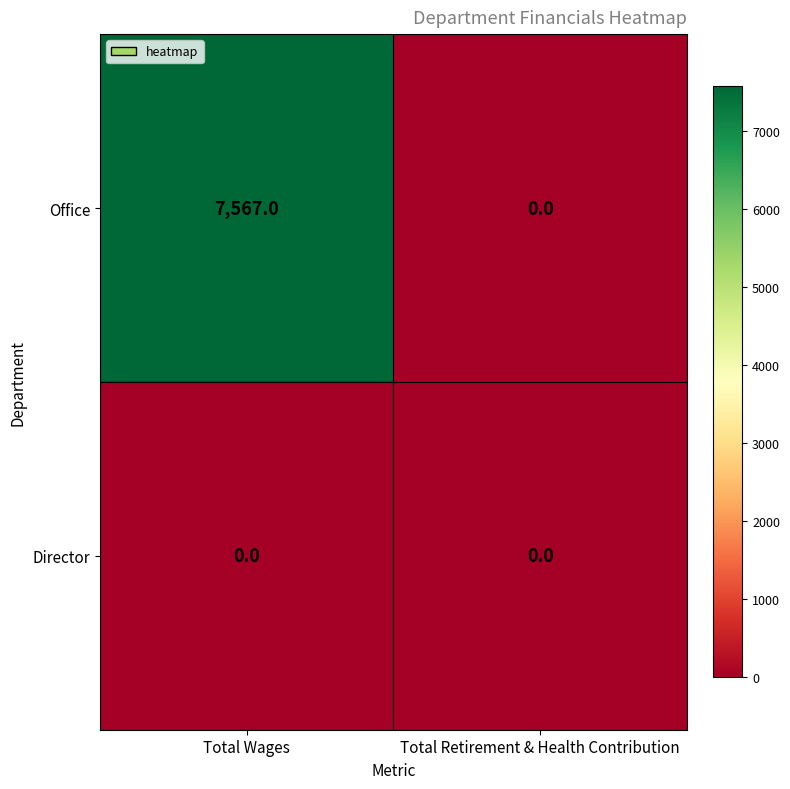

How many categories are shown in the chart?

2